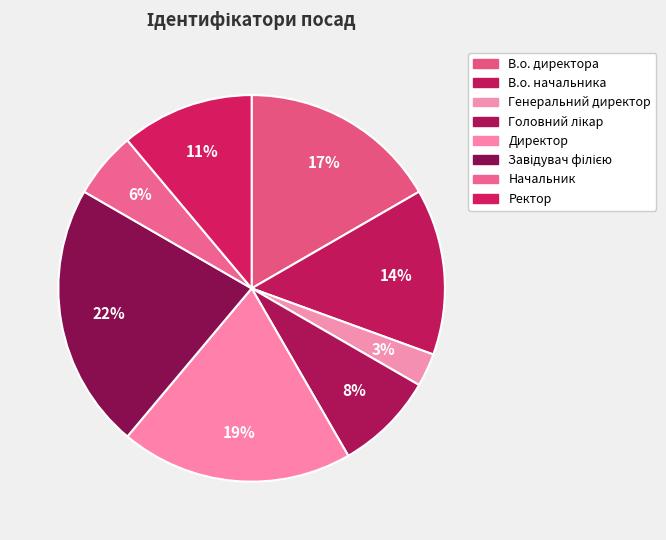

Rank the categories by value from highest to lowest.

Завідувач філією, Директор, В.о. директора, В.о. начальника, Ректор, Головний лікар, Начальник, Генеральний директор